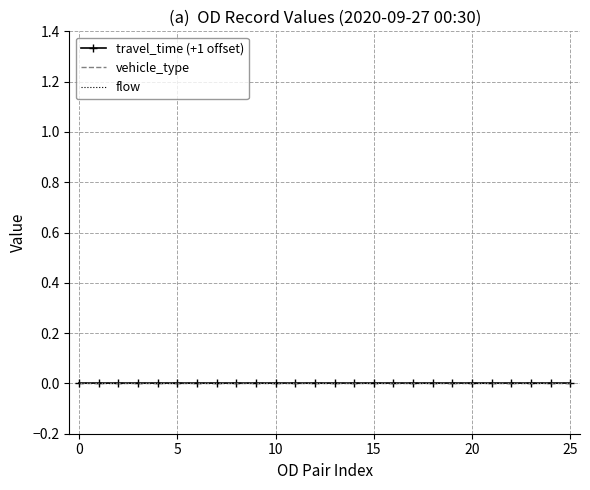

How many lines are shown in the chart?

3